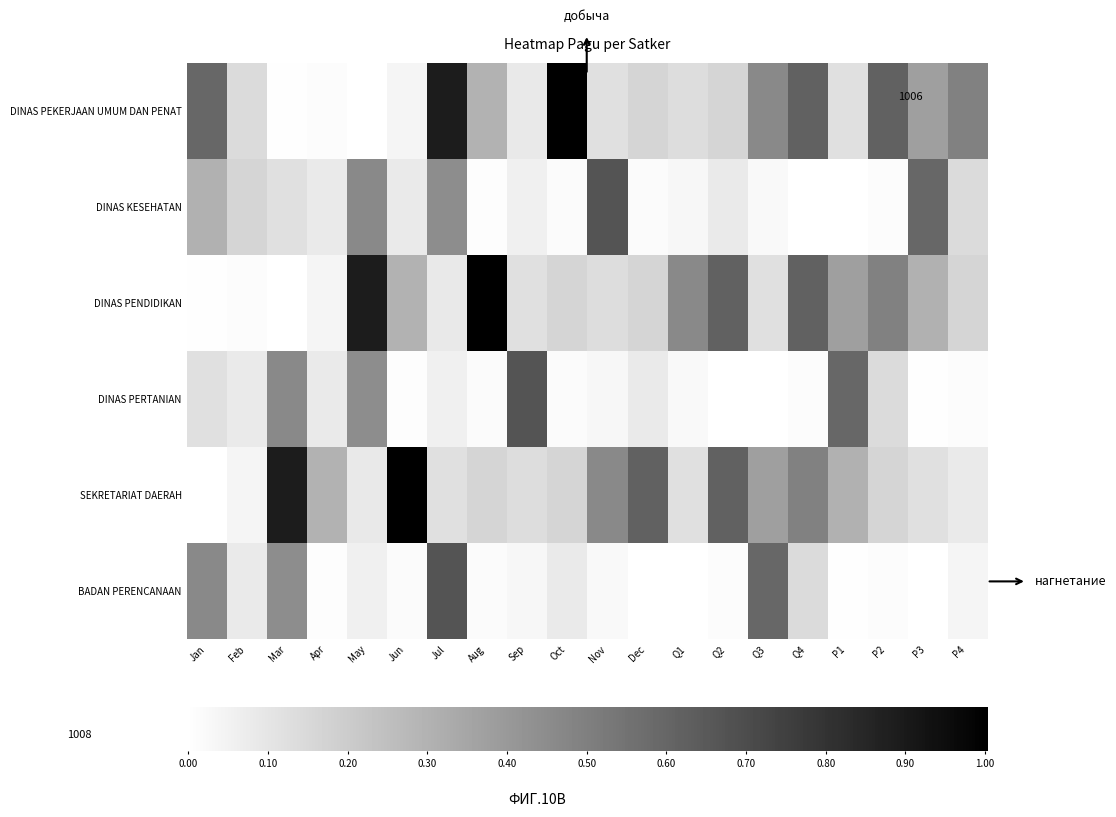

Between Mar and Q3, which series saw the biggest shift?

SEKRETARIAT DAERAH